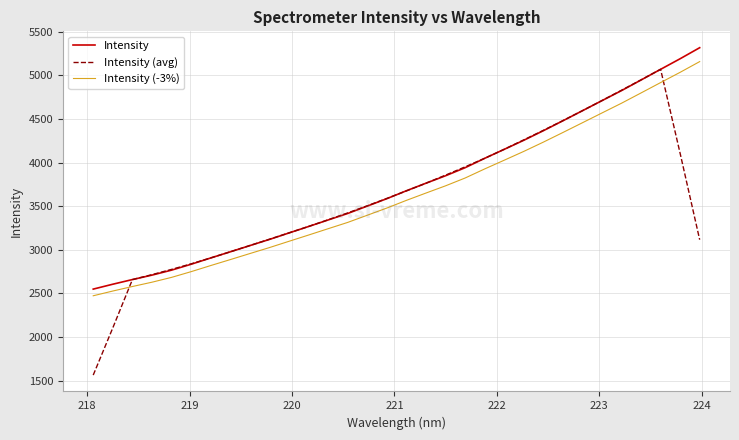

Which series has the widest spread of values?

Intensity (avg)